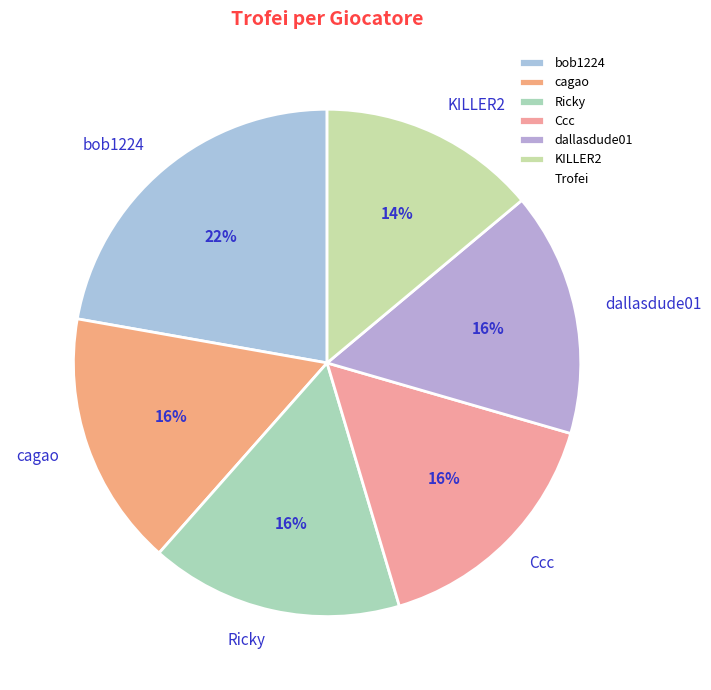

Is it true that bob1224 is 37% of the pie?

False